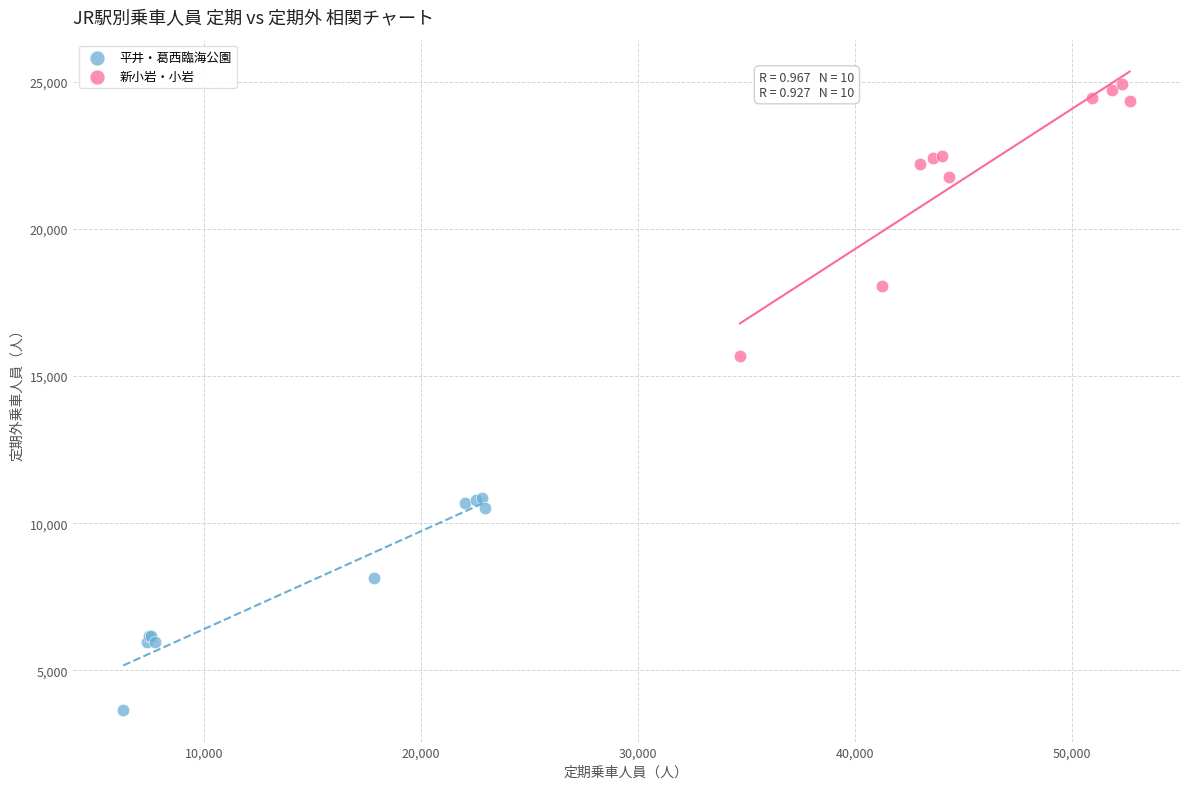

Which series reaches the maximum Y coordinate?

新小岩・小岩